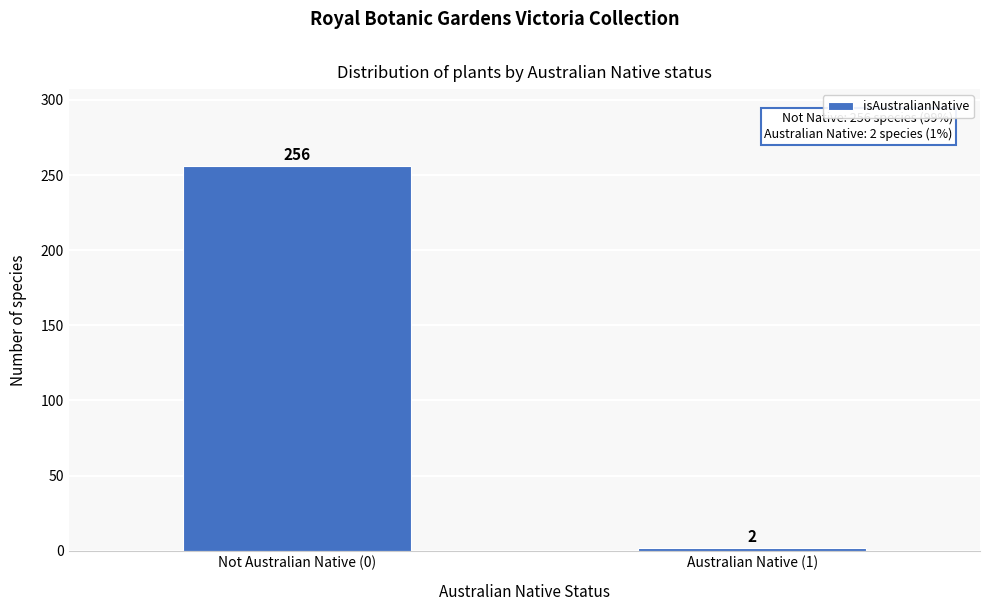

Reading left to right, list all the values displayed in this chart.

Not Australian Native (0)=256	Australian Native (1)=2